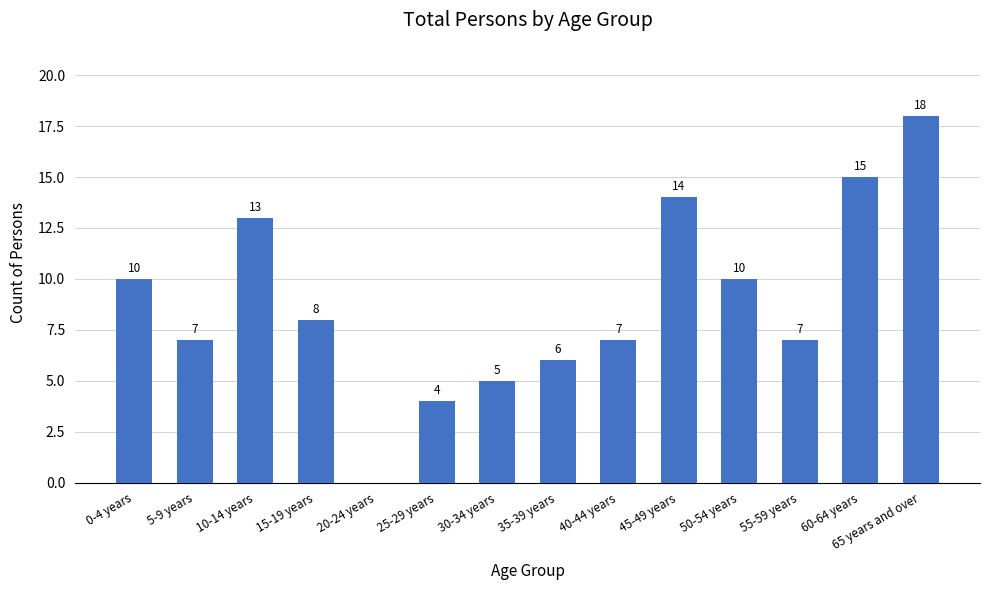

What value does the data have at 40-44 years?

7